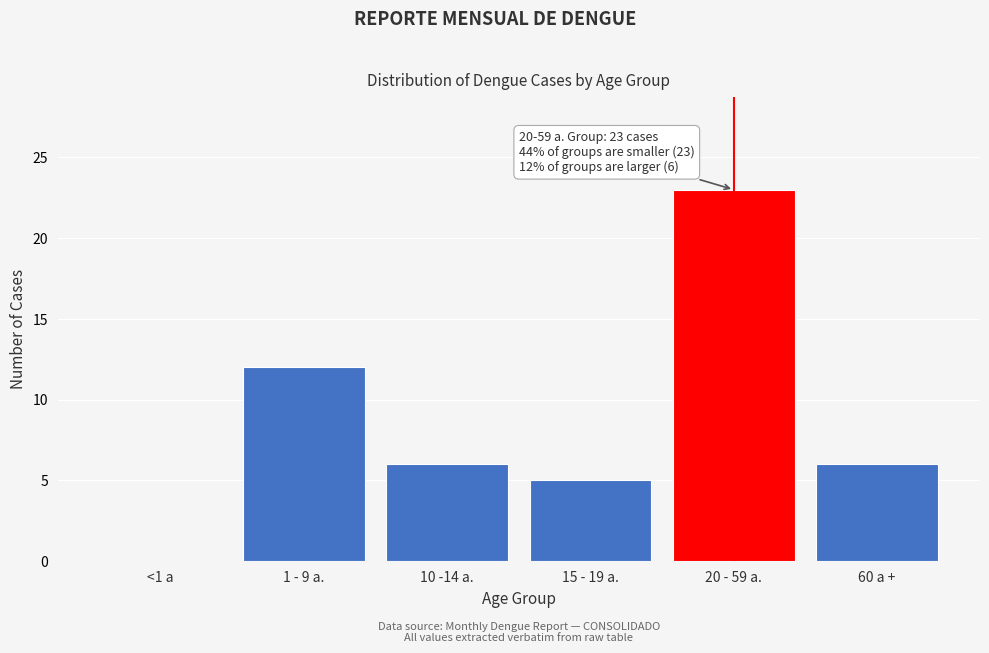

Reading right to left, what are all the values shown in this chart?

60 a +=6	20 - 59 a.=23	15 - 19 a.=5	10 -14 a.=6	1 - 9 a.=12	<1 a=0